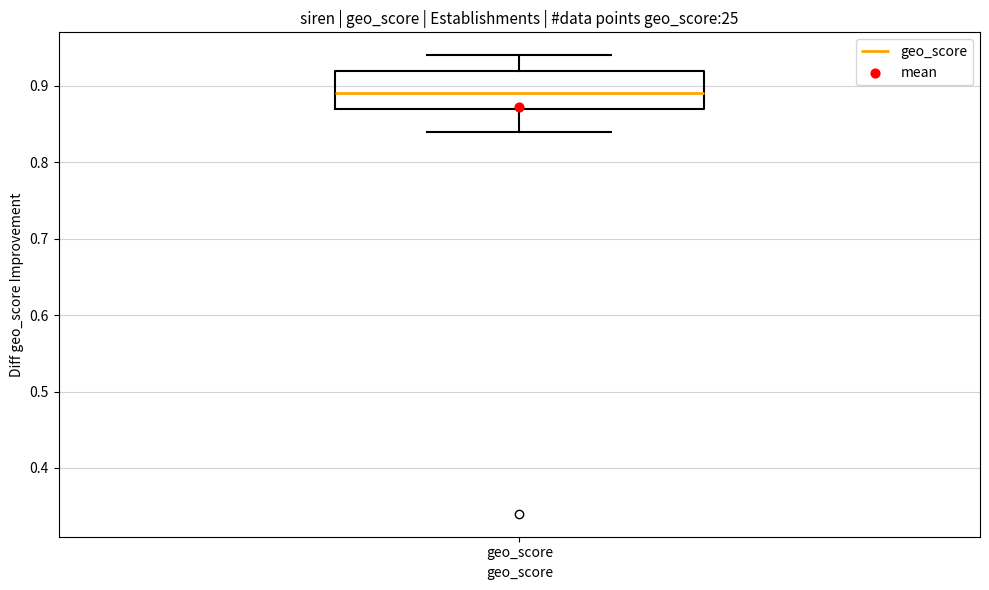

Read this box plot against the y-axis: the position of the median line, the range covered by the box, and the ends of both whiskers. The values are not printed on the chart, so give them approximately, as read against the axis.

median 0.89, box 0.87 to 0.92, whiskers 0.84 to 0.94